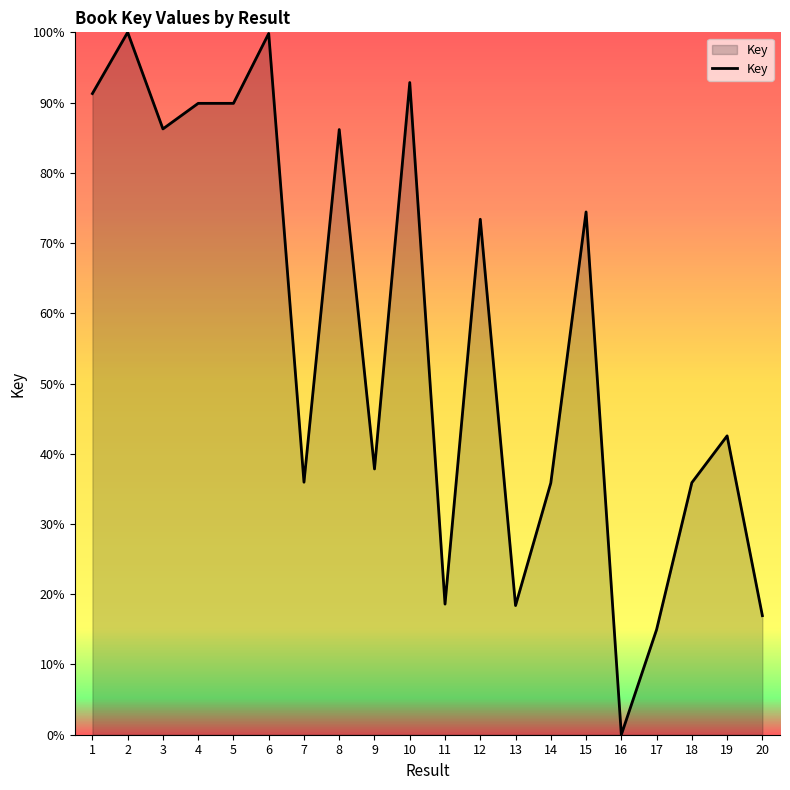

What is the difference between the values at 6 and 11?

81.2